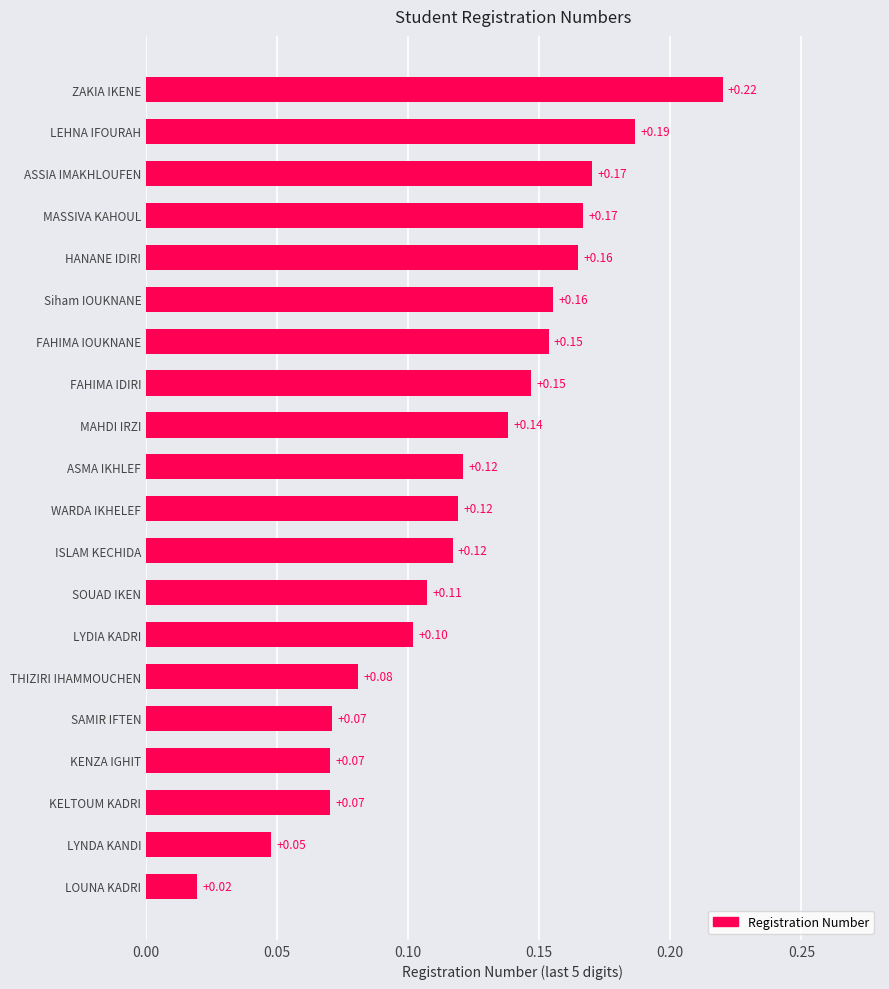

Between LYDIA KADRI and ZAKIA IKENE, which is larger?

ZAKIA IKENE